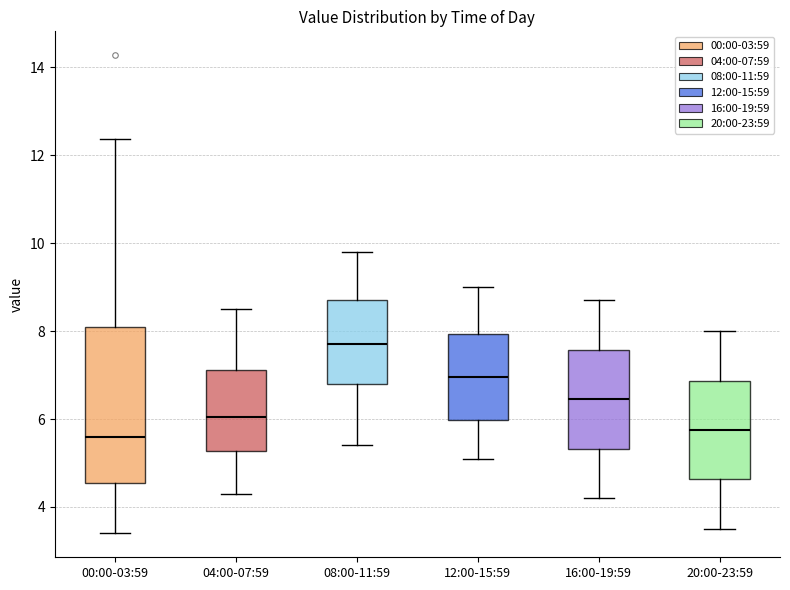

Comparing the boxes themselves (not the whiskers), which one is the tallest?

00:00-03:59